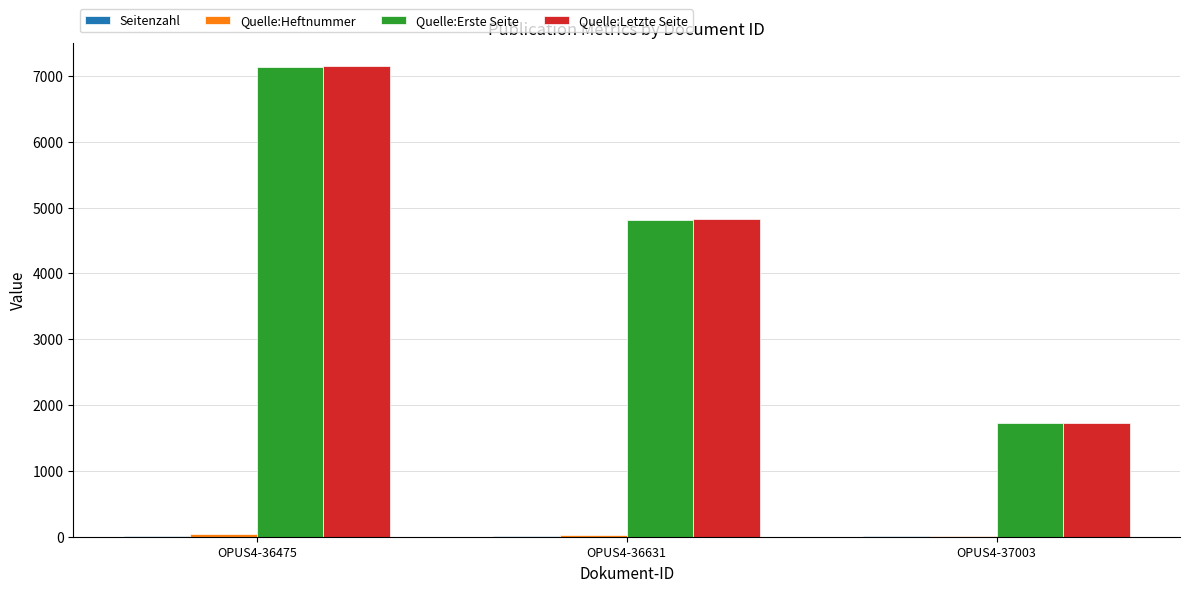

At which category is the sum across all series the highest?

OPUS4-36475